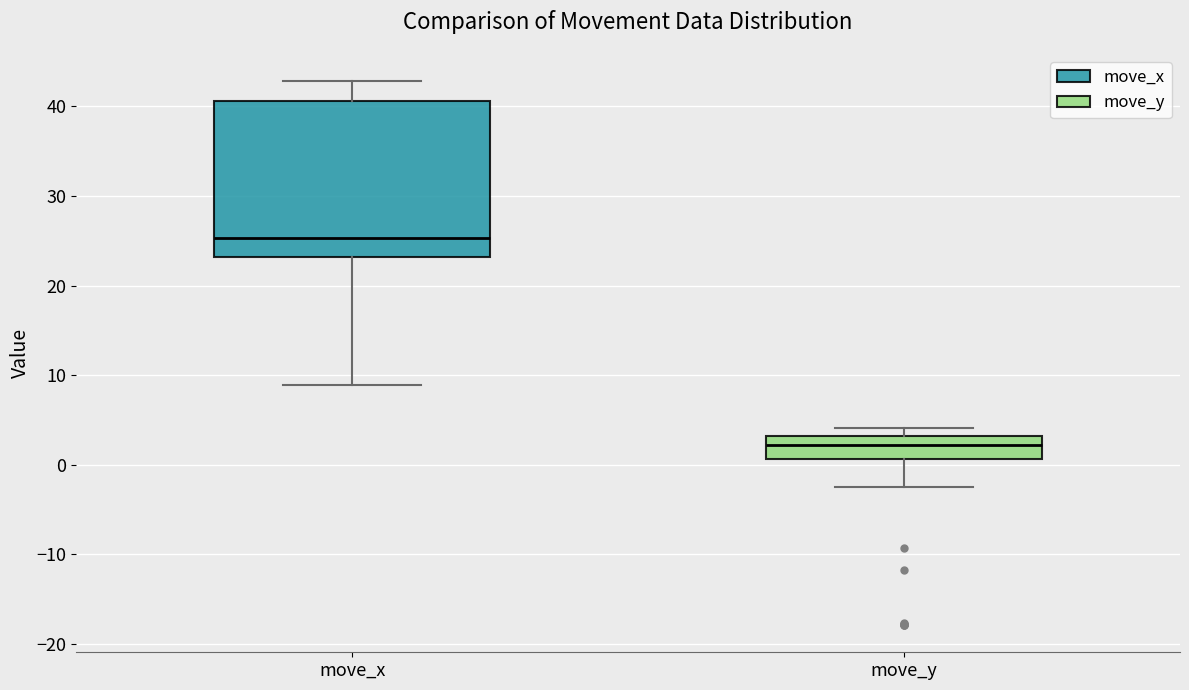

Where is the upper edge of the box for move_y on the y-axis? The values are not printed on the chart, so give them approximately, as read against the axis.

3